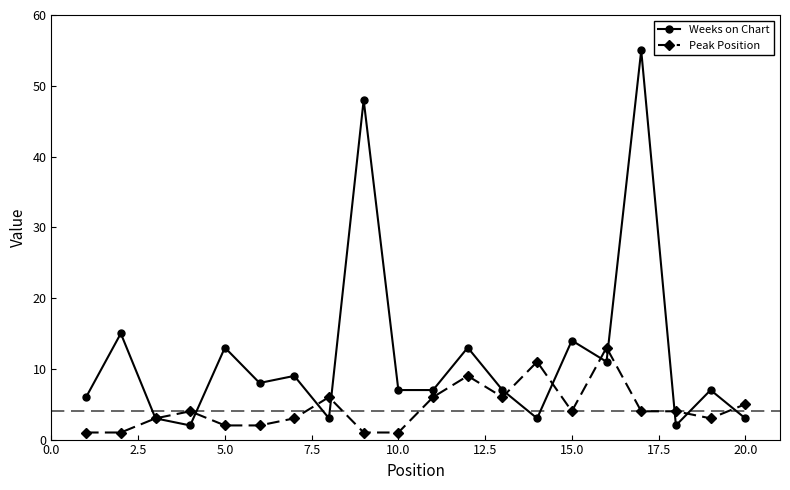

Rank the series by their average value, from lowest to highest.

Peak Position, Weeks on Chart